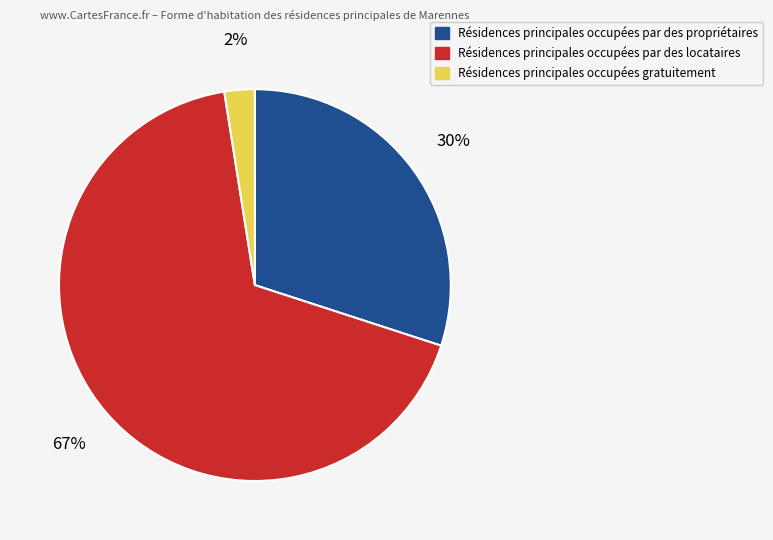

Does any single category account for the majority?

Yes